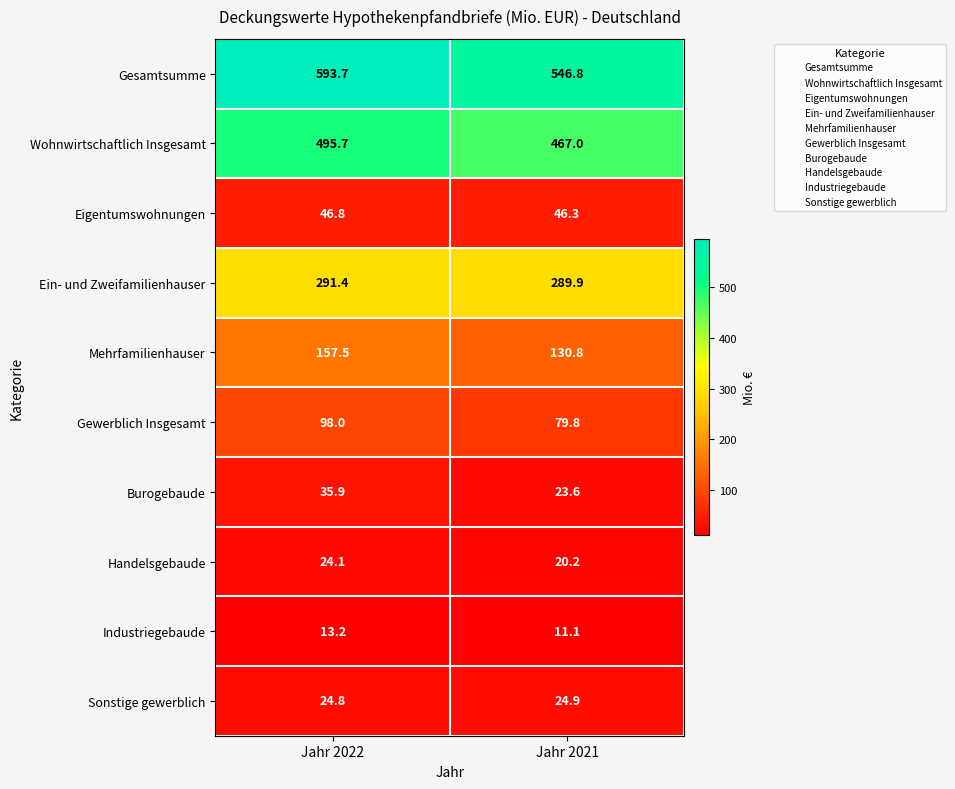

At which label does Eigentumswohnungen reach its peak?

Jahr 2022